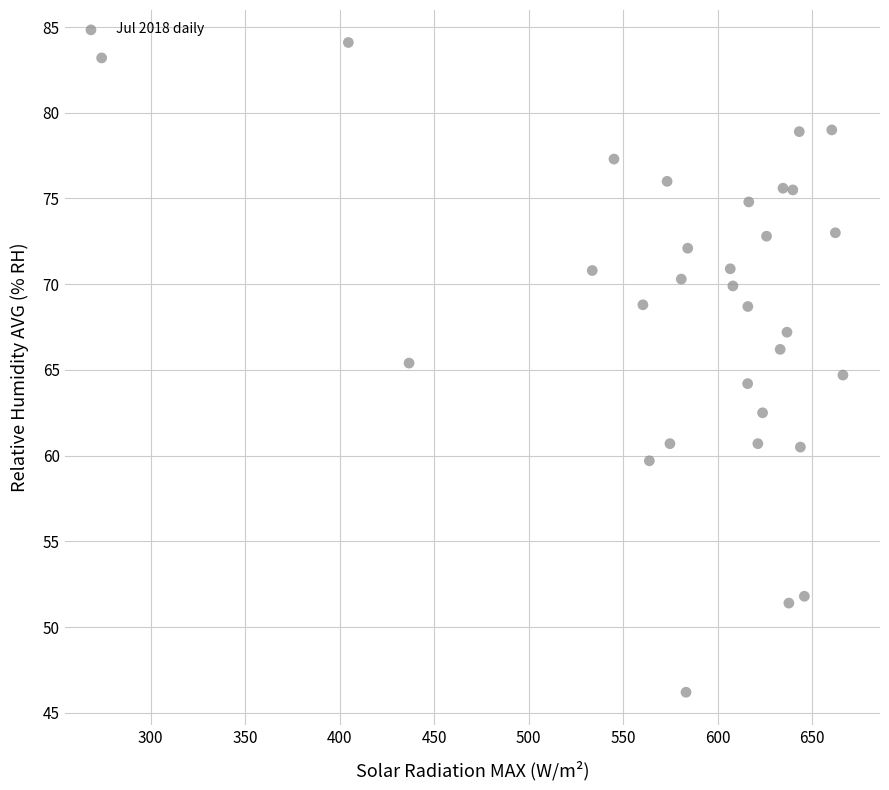

What is the range of Y values (max minus min)?

37.9